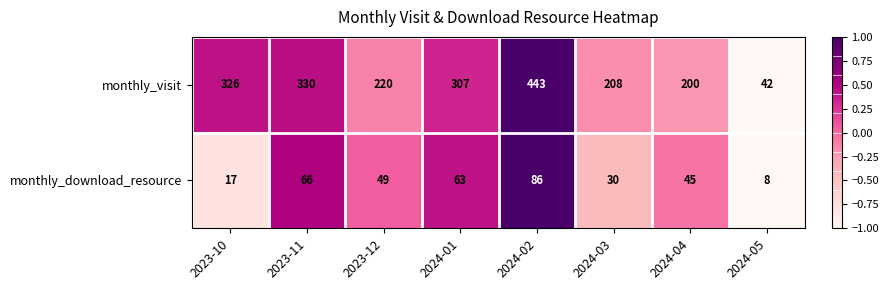

How many data points does each series have?

8